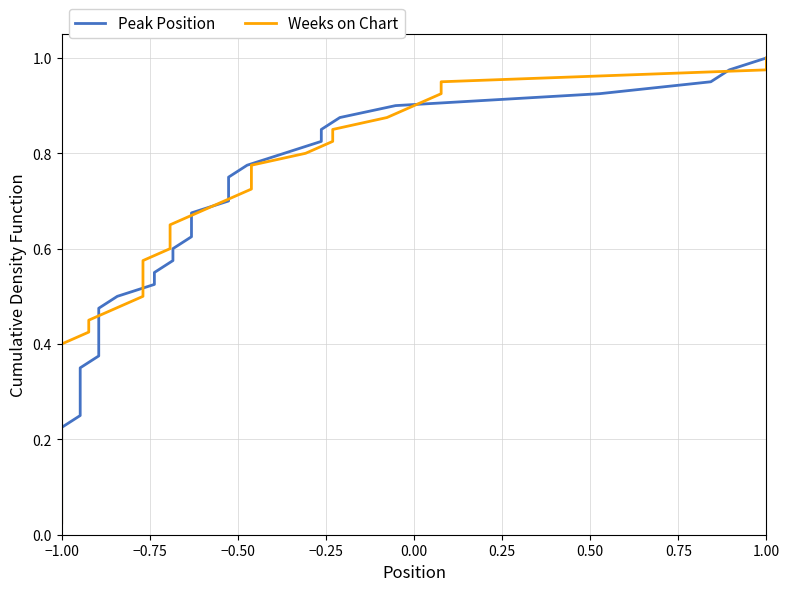

What is the label of the 40th point from the right?

−1.00